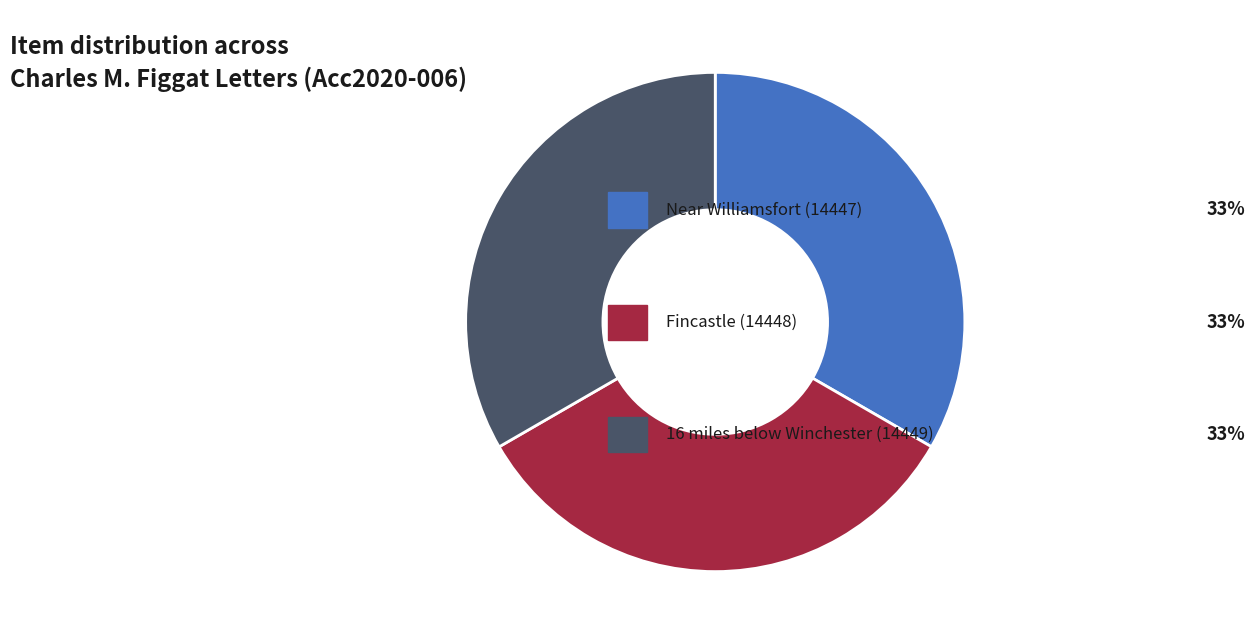

Is there a majority slice in this chart?

No